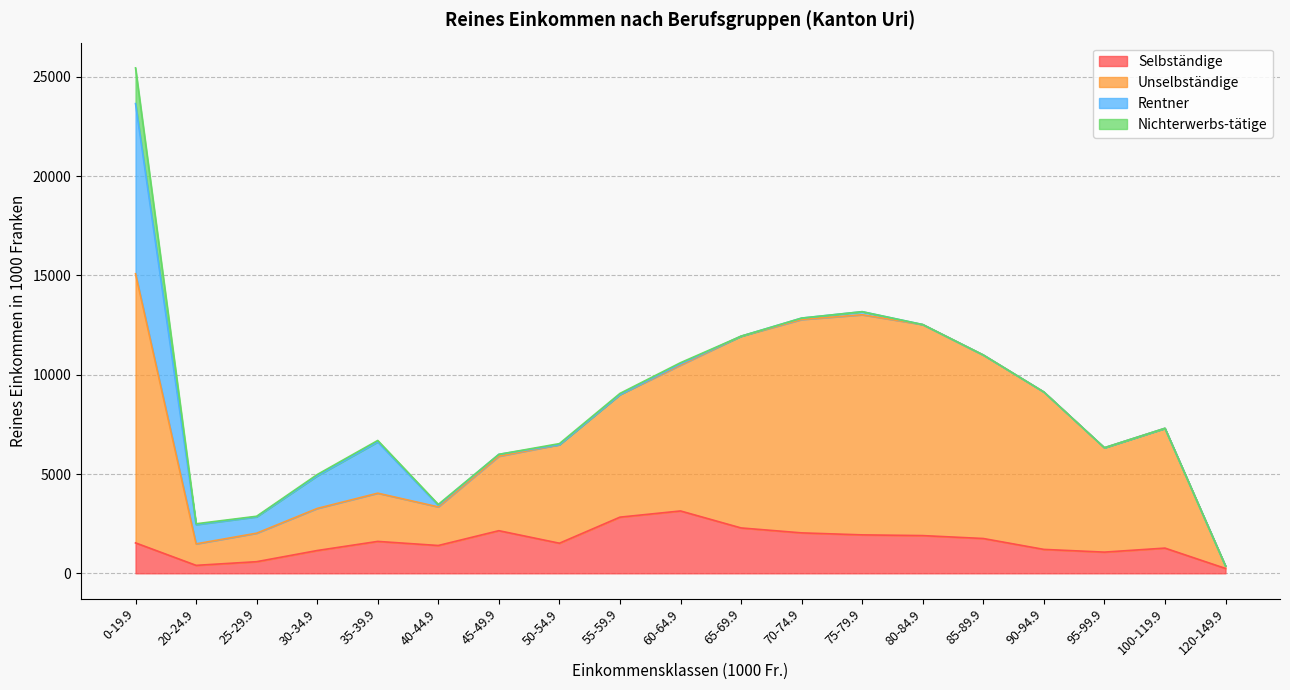

The Unselbständige series shows 10484.1 at 60-64.9. True or false?

True